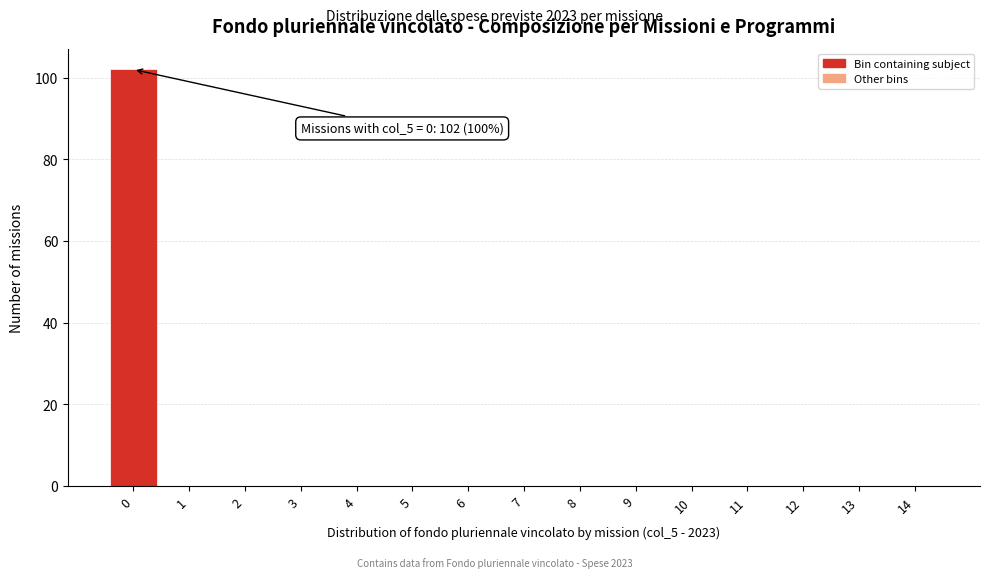

Reading right to left, what are all the values shown in this chart?

14=0	13=0	12=0	11=0	10=0	9=0	8=0	7=0	6=0	5=0	4=0	3=0	2=0	1=0	0=102